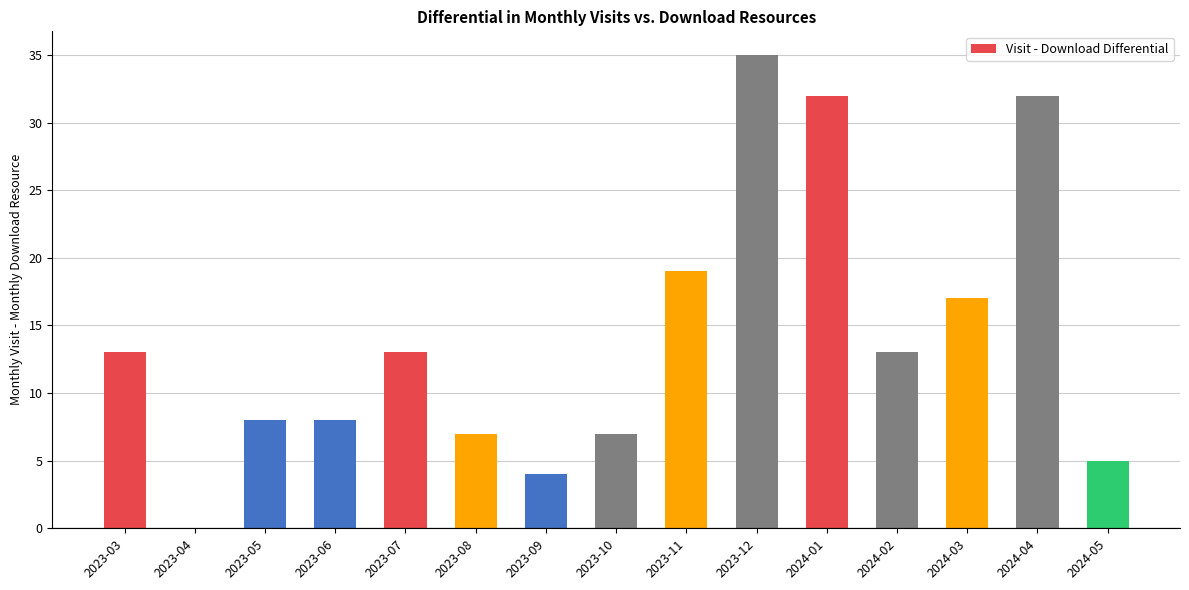

Reading left to right, extract all data points from this chart.

13	0	8	8	13	7	4	7	19	35	32	13	17	32	5